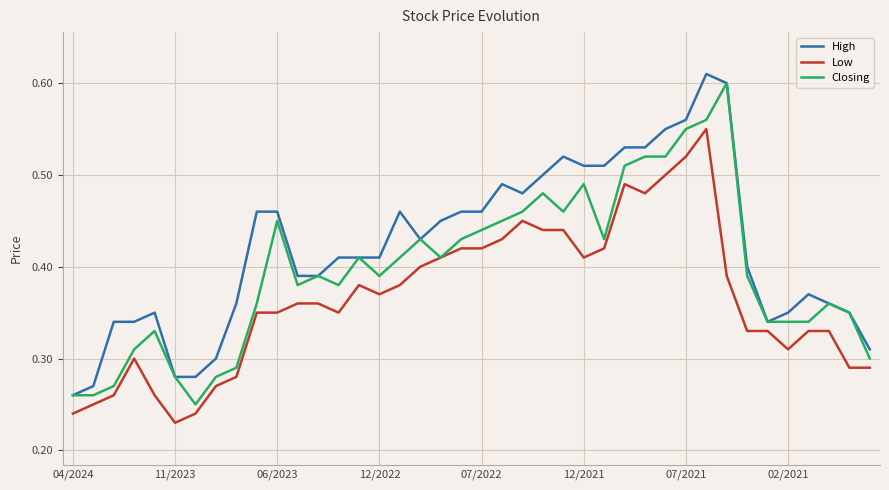

True or false: Low and High intersect in this chart.

False